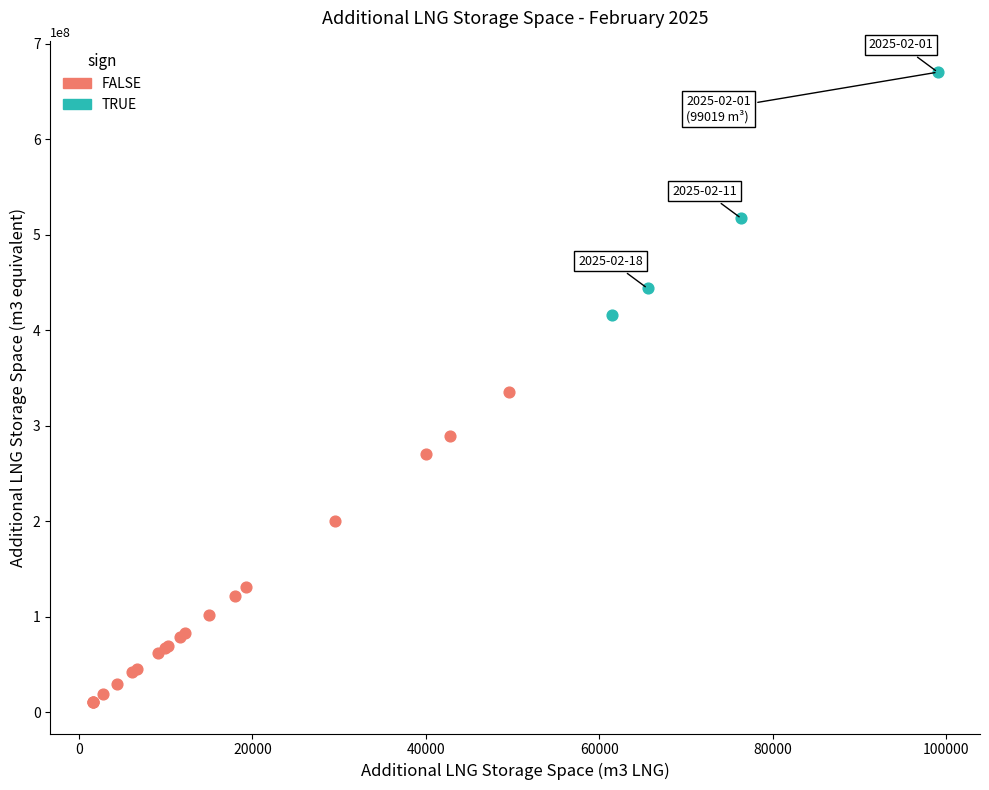

Which series contains the lowest Y value?

FALSE